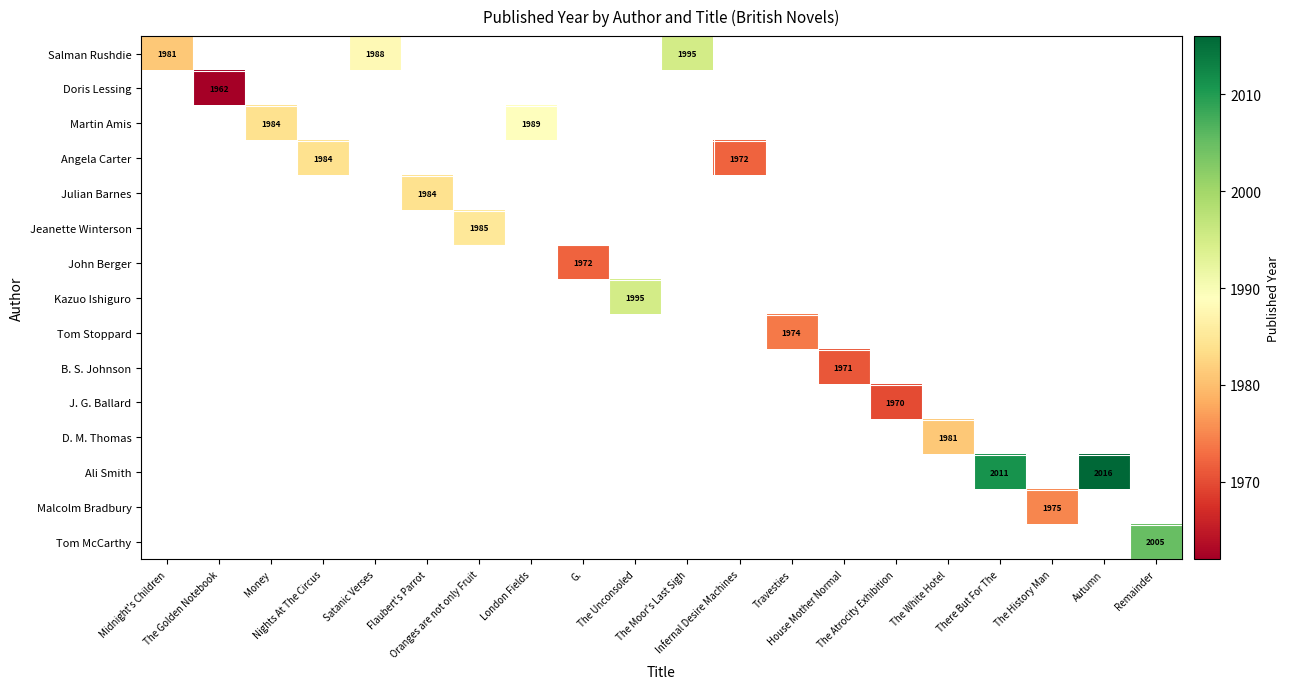

Is the value of B. S. Johnson at The White Hotel greater than the value of Angela Carter at The Moor's Last Sigh?

No